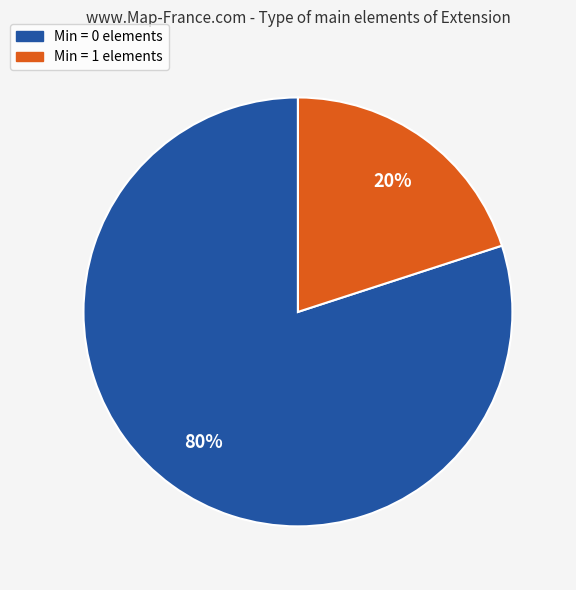

To the nearest percent, what is the average slice percentage?

50%